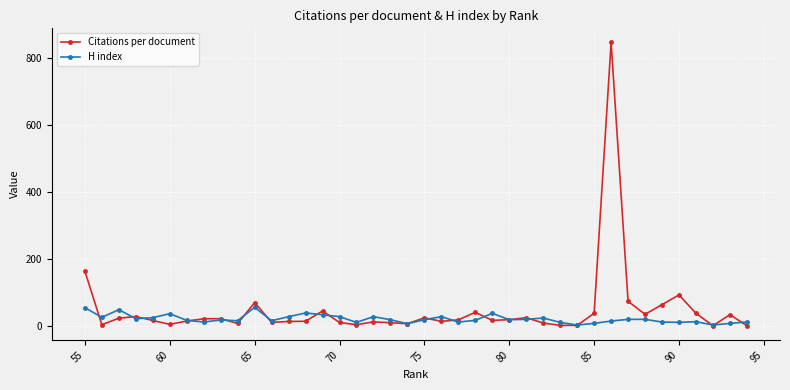

Rank the series by their maximum value, from highest to lowest.

Citations per document, H index